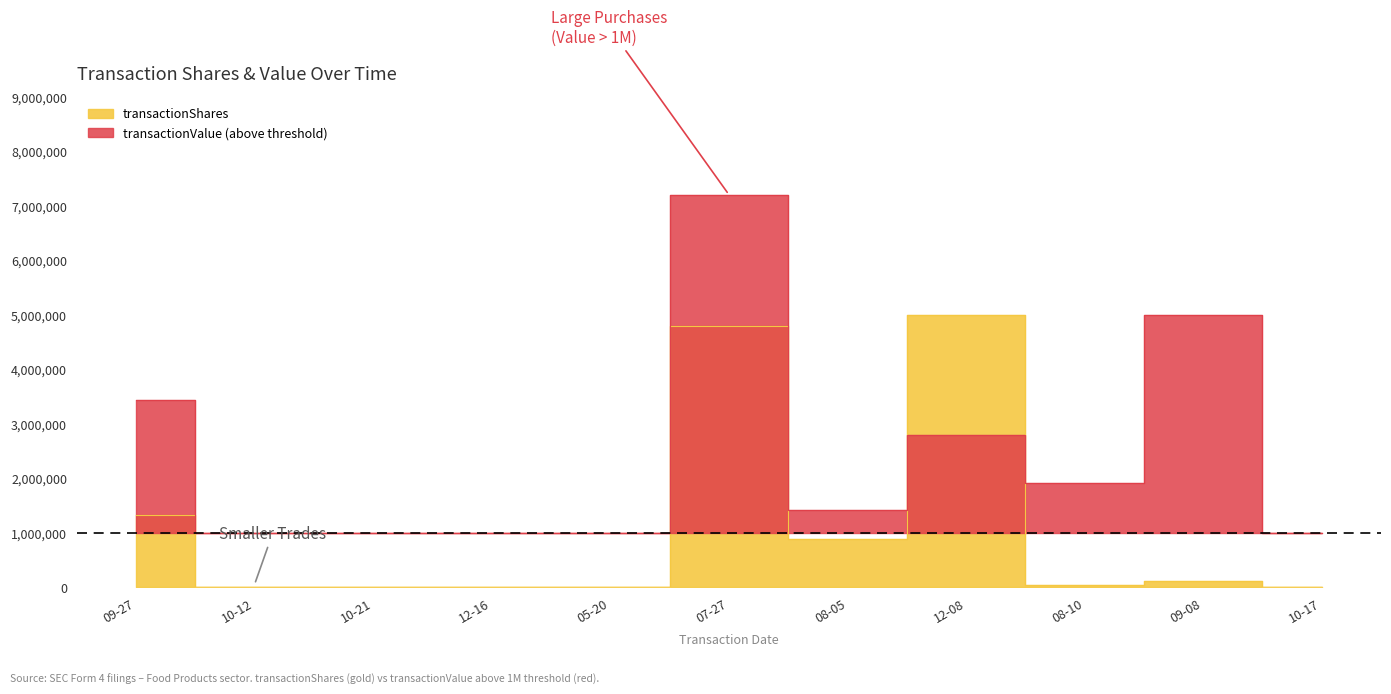

How many lines are shown in the chart?

2